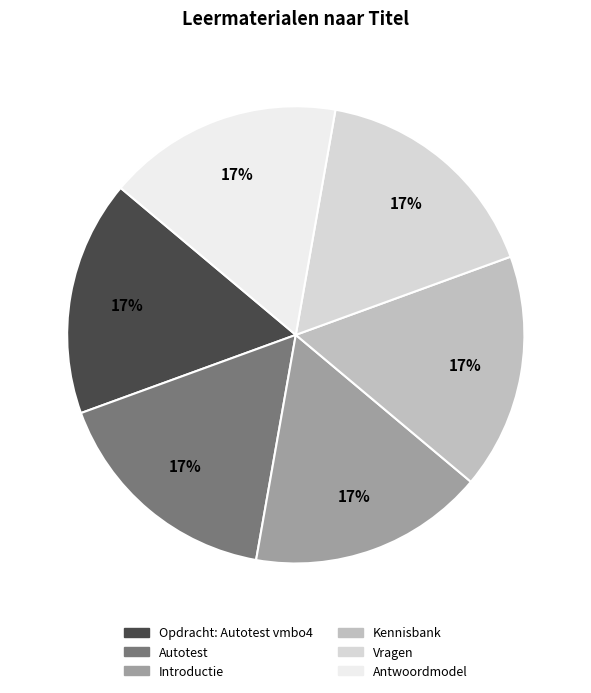

Does Opdracht: Autotest vmbo4 account for over 50% of the chart?

No